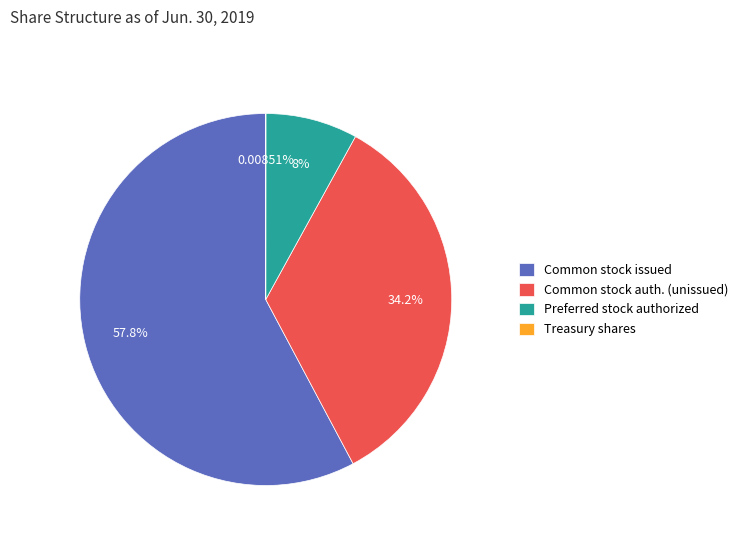

Which category accounts for the majority?

Common stock issued